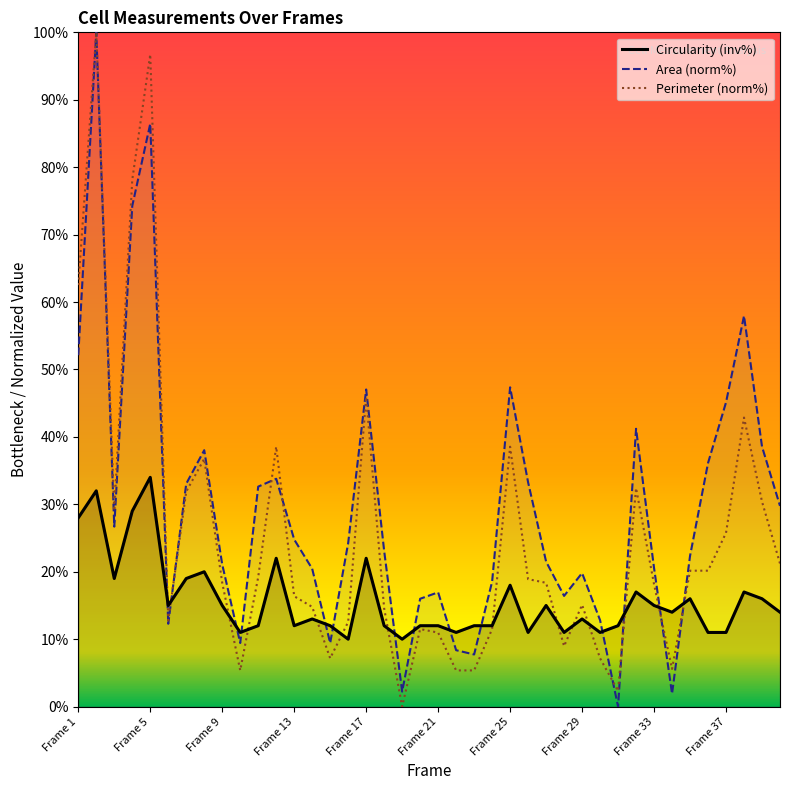

The Circularity (inv%) series shows 34.0 at Frame 5. True or false?

True